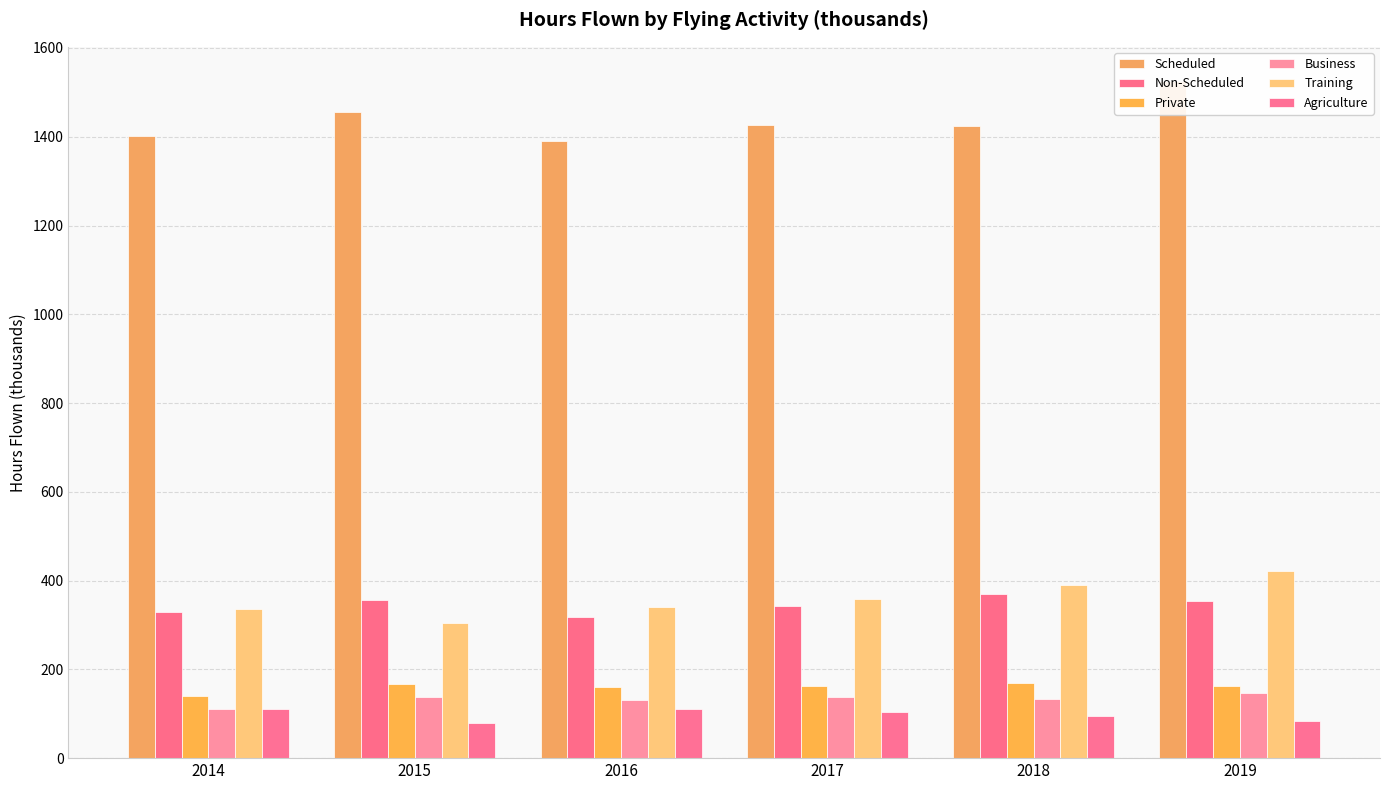

What is the difference between the maximum and second lowest values in the Non-Scheduled series?

42.5